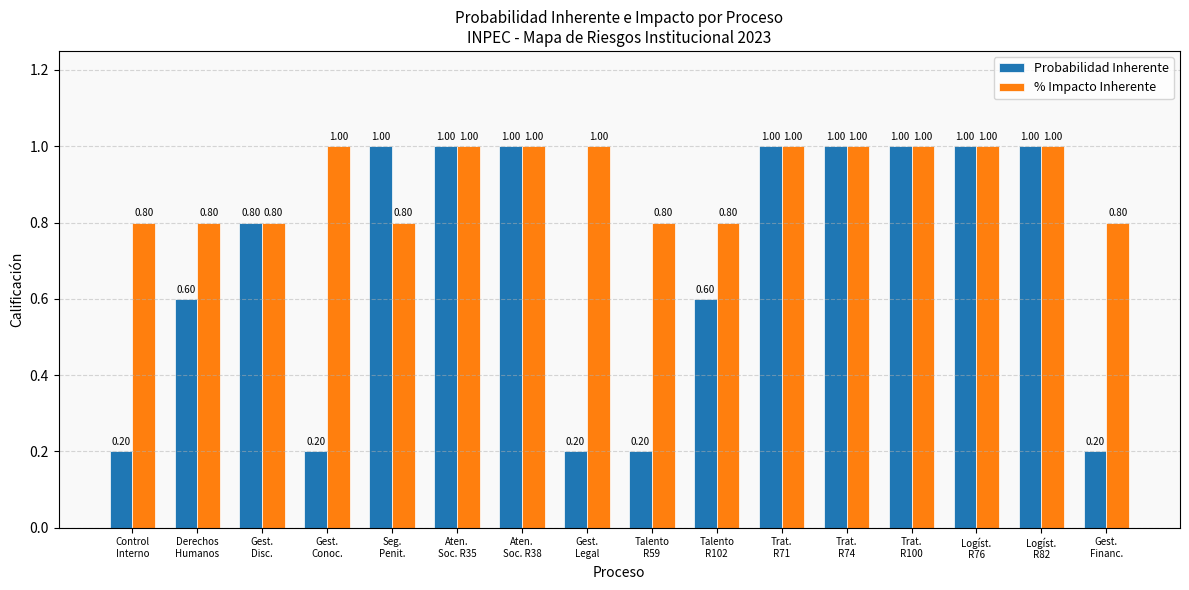

Reading right to left, extract all data points from this chart.

Probabilidad Inherente: 0.2	1.0	1.0	1.0	1.0	1.0	0.6	0.2	0.2	1.0	1.0	1.0	0.2	0.8	0.6	0.2
% Impacto Inherente: 0.8	1.0	1.0	1.0	1.0	1.0	0.8	0.8	1.0	1.0	1.0	0.8	1.0	0.8	0.8	0.8